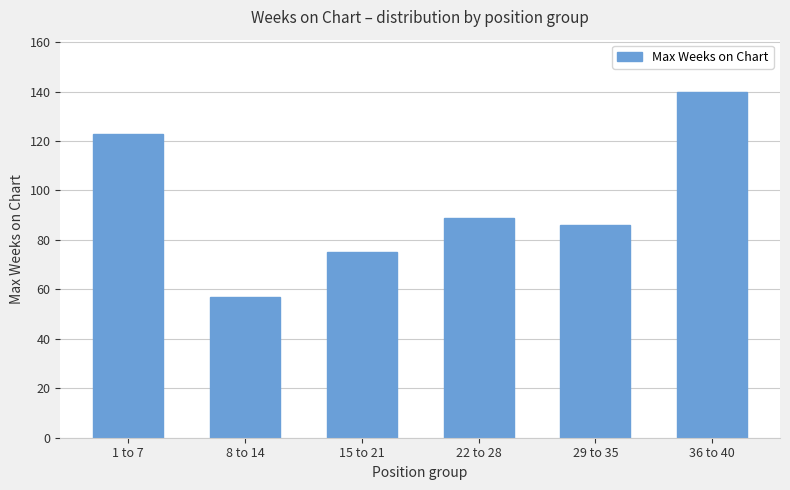

How many values are between 75 and 123?

4